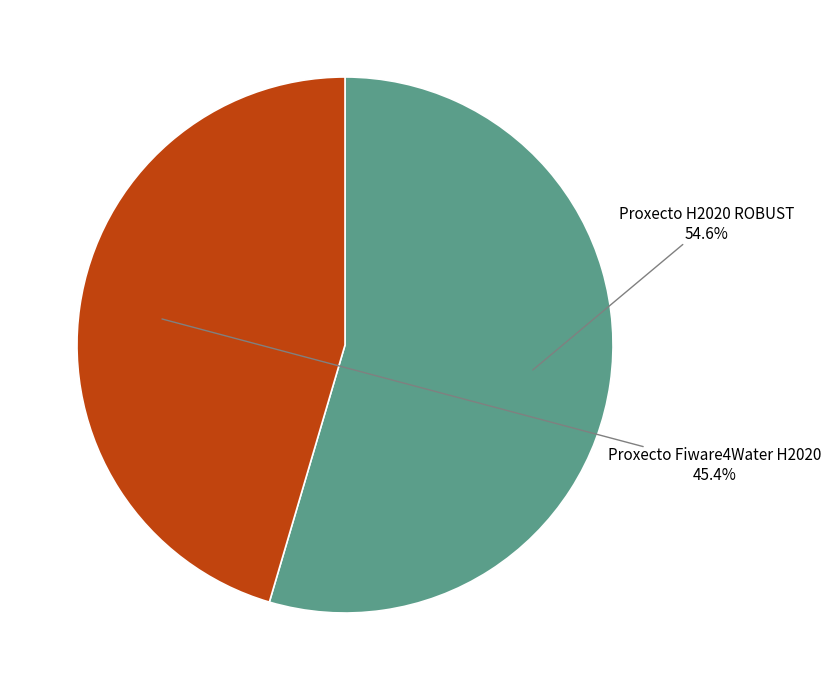

Does any single category account for the majority?

Yes